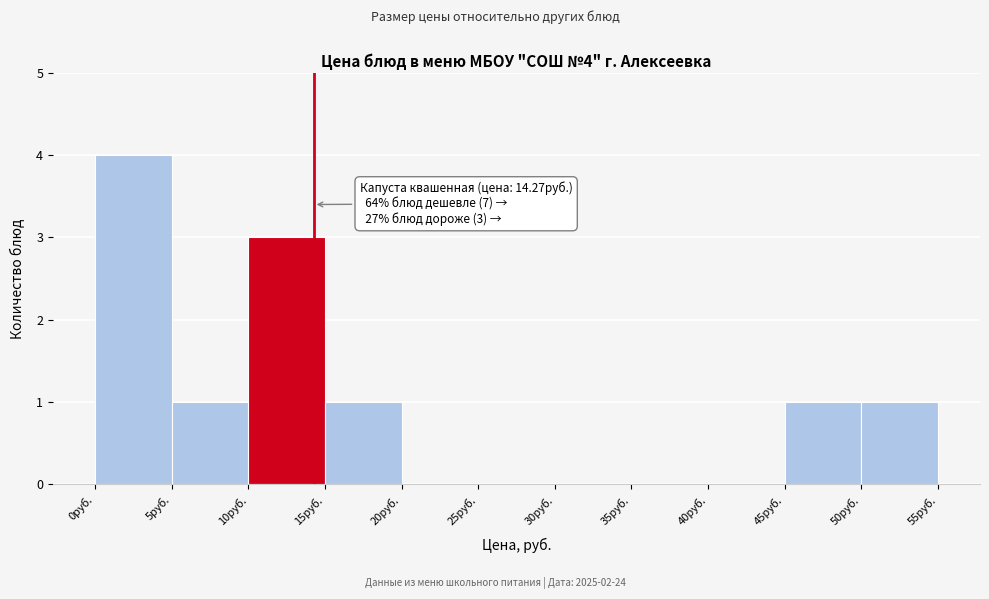

Which range on the x-axis has the tallest bar?

0 to 5